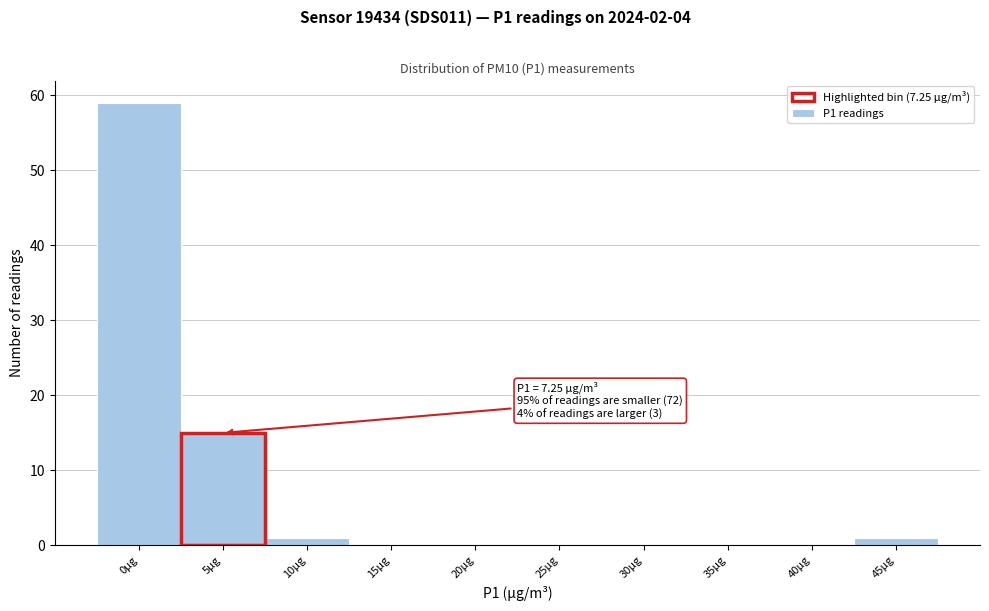

Reading left to right, what are all the values shown in this chart?

0µg=59	5µg=15	10µg=1	15µg=0	20µg=0	25µg=0	30µg=0	35µg=0	40µg=0	45µg=1